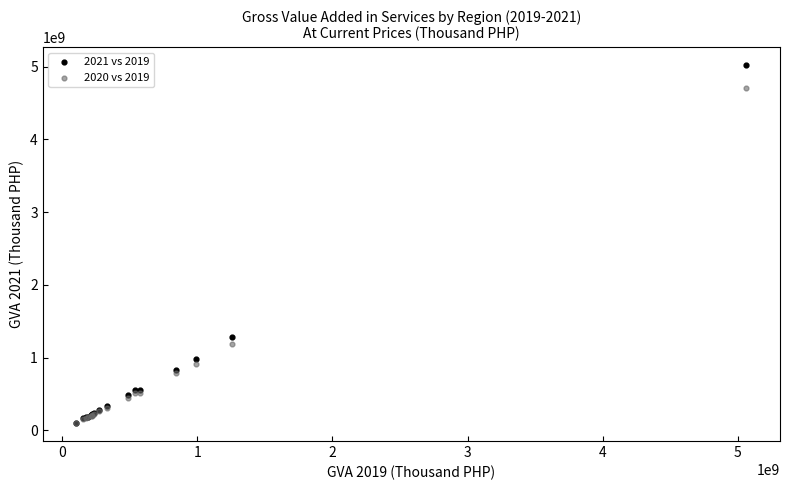

Which series has the widest spread of Y values?

2021 vs 2019